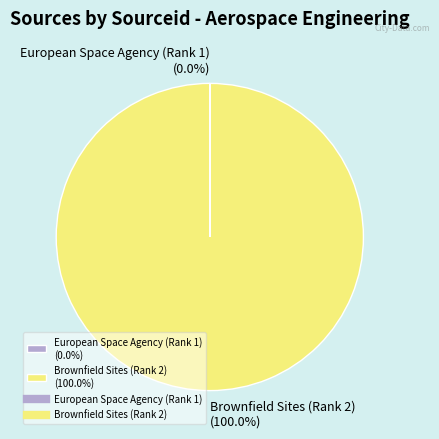

To the nearest percent, what percentage of the pie is Brownfield Sites (Rank 2)?

100%